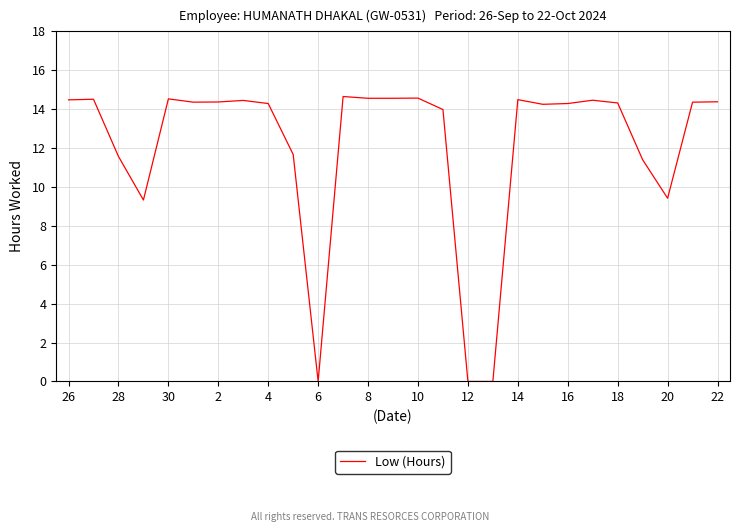

What is the maximum value shown in the chart?

14.7